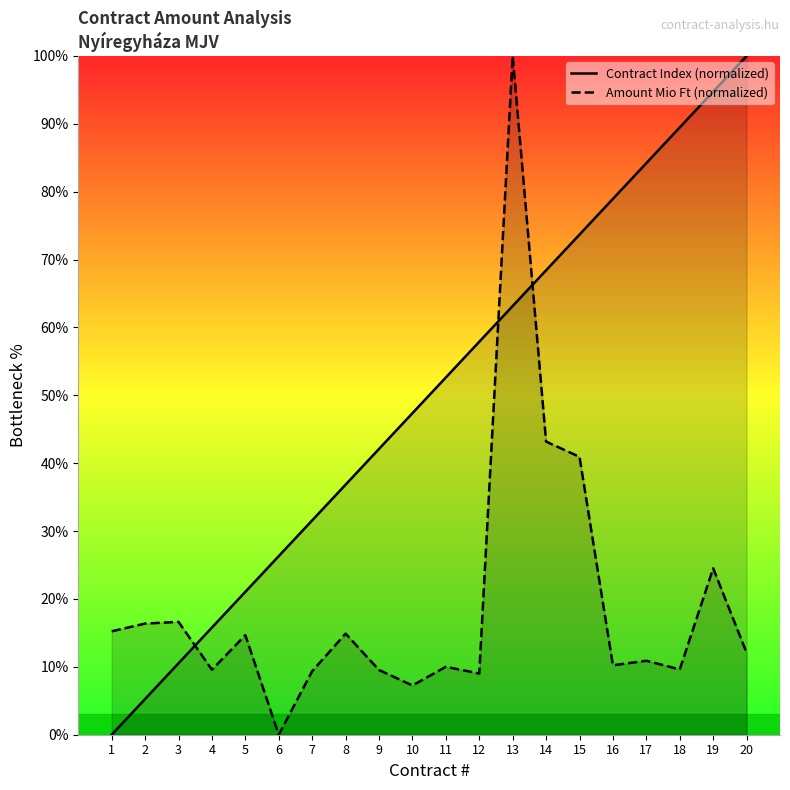

List the series in order of their peak value, highest first.

Contract Index (normalized), Amount Mio Ft (normalized)